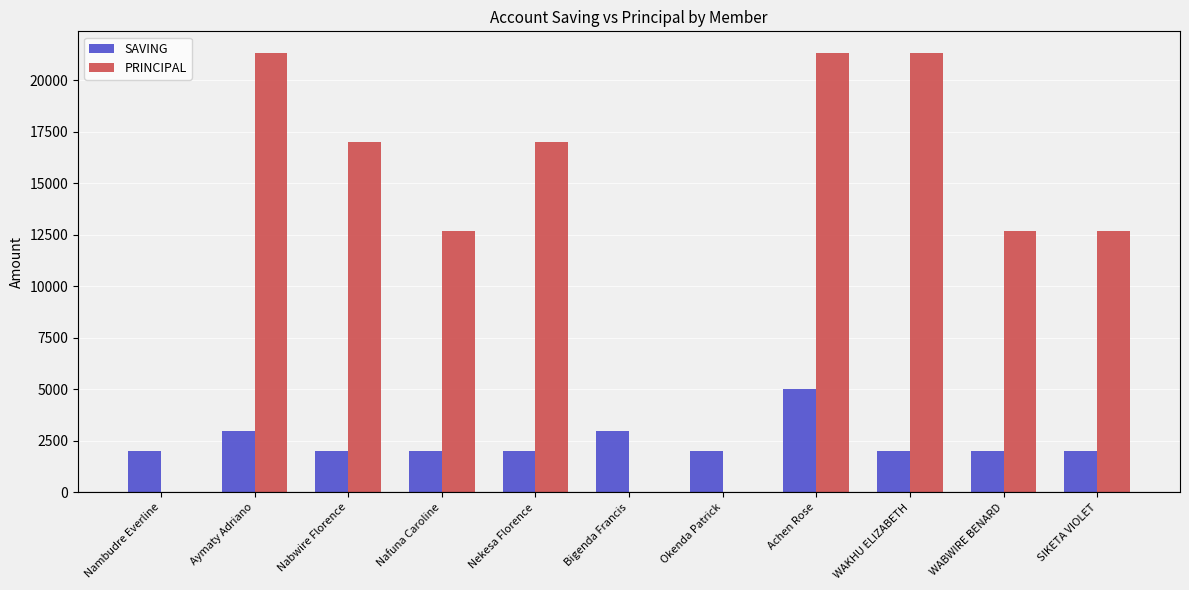

What is the sum of the PRINCIPAL values at WABWIRE BENARD and Nekesa Florence?

29700